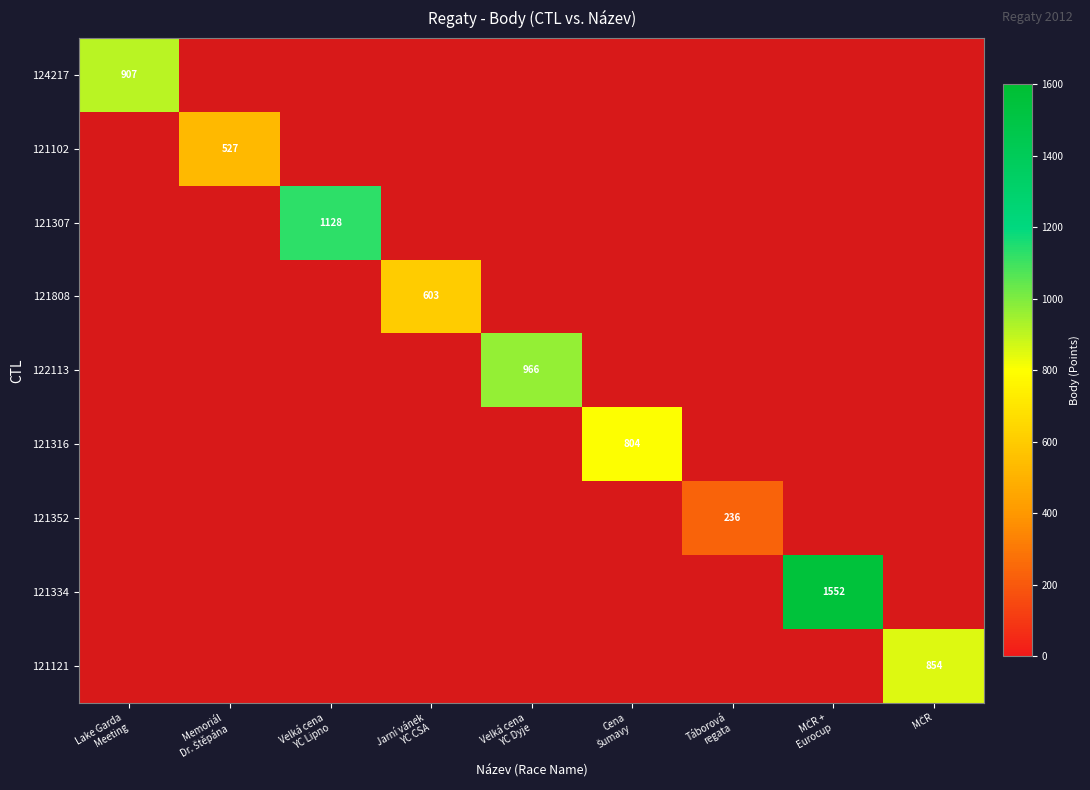

How many positive values does the 121307 series have?

1